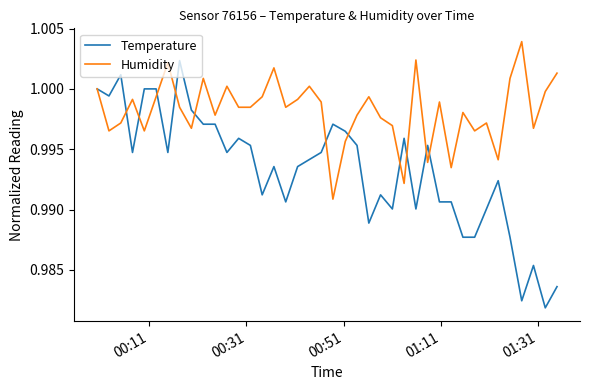

True or false: Humidity has more than 0 interior local peaks.

True